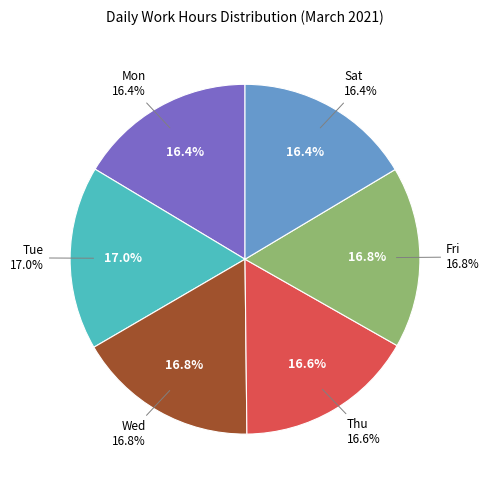

The Sat slice represents 11% of the pie. True or false?

False